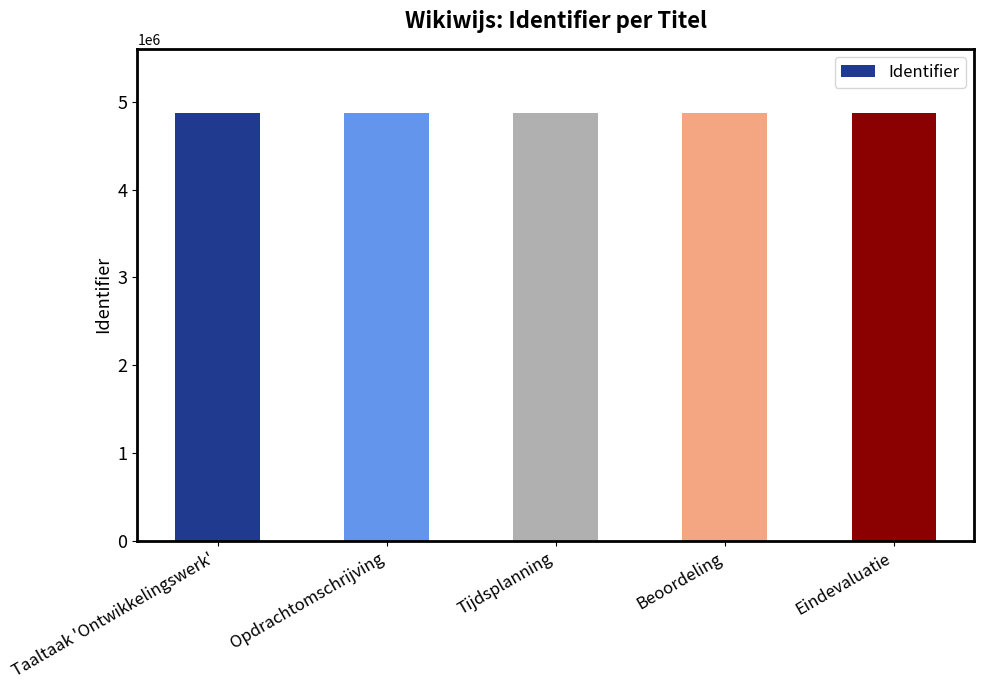

At which label is the value closest to 4873991?

Beoordeling